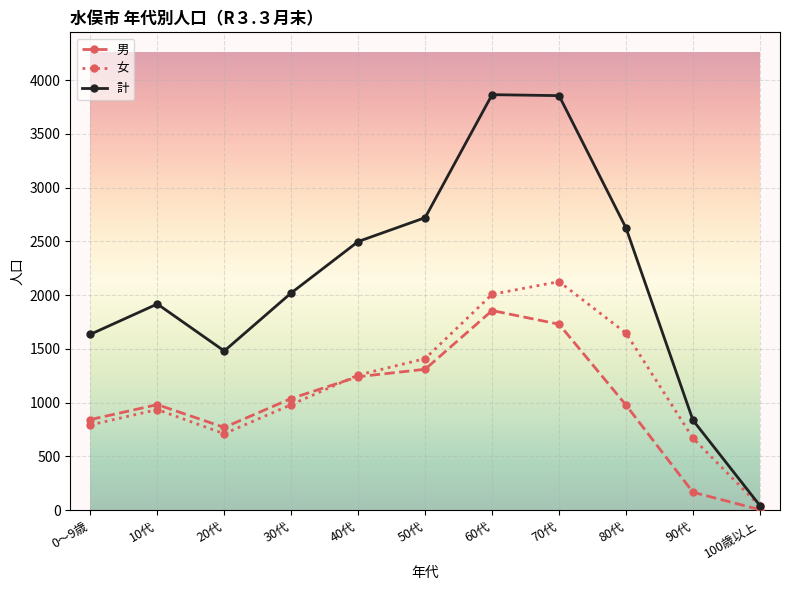

At 90代, list the series in order from smallest to largest.

男, 女, 計